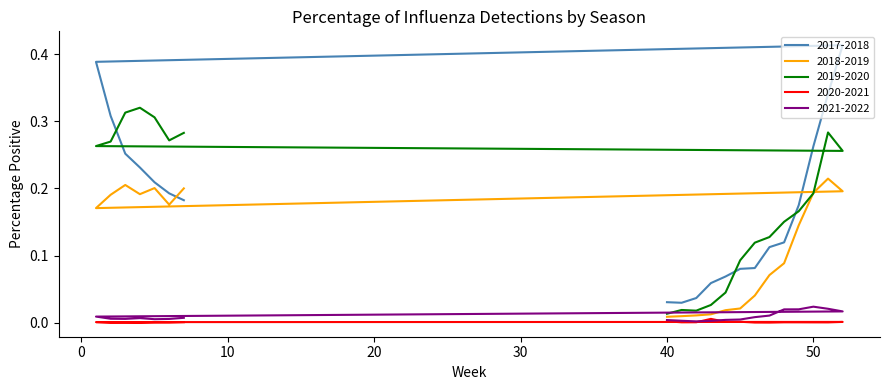

Between 44 and 45, which series saw the biggest shift?

2019-2020